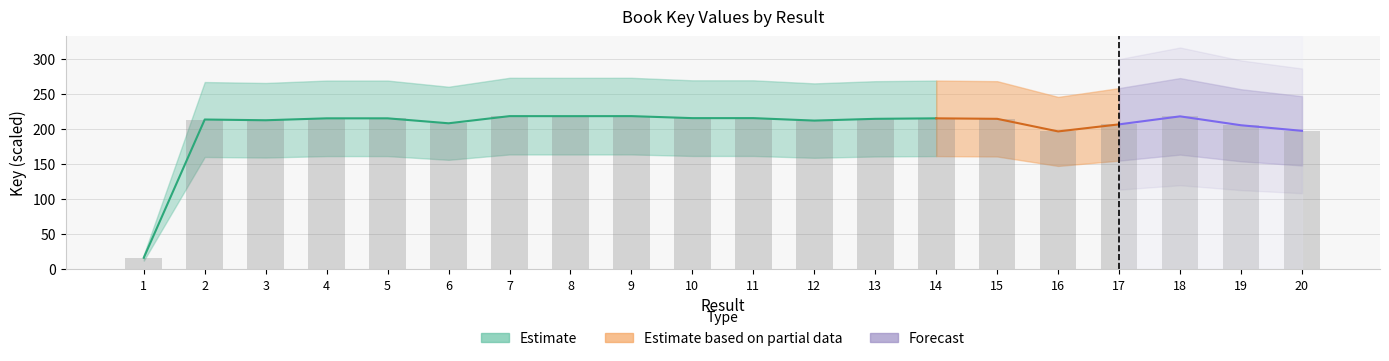

What is the sum of the values at 12 and 4?

427.2